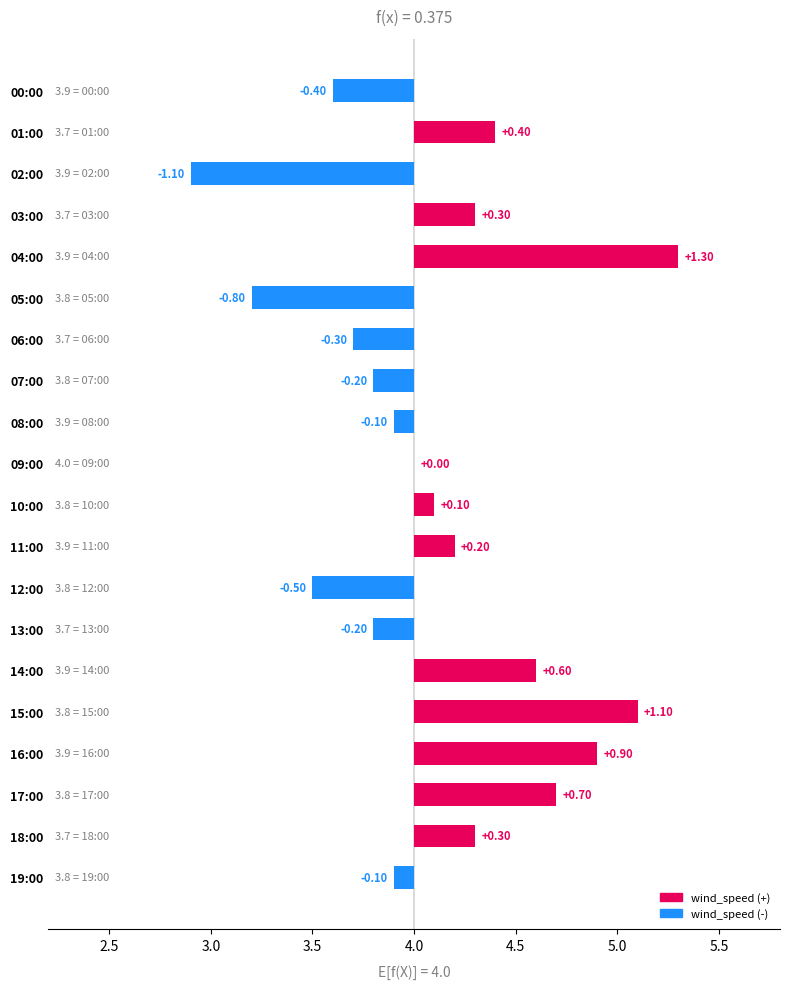

What is the maximum value shown in the chart?

1.3